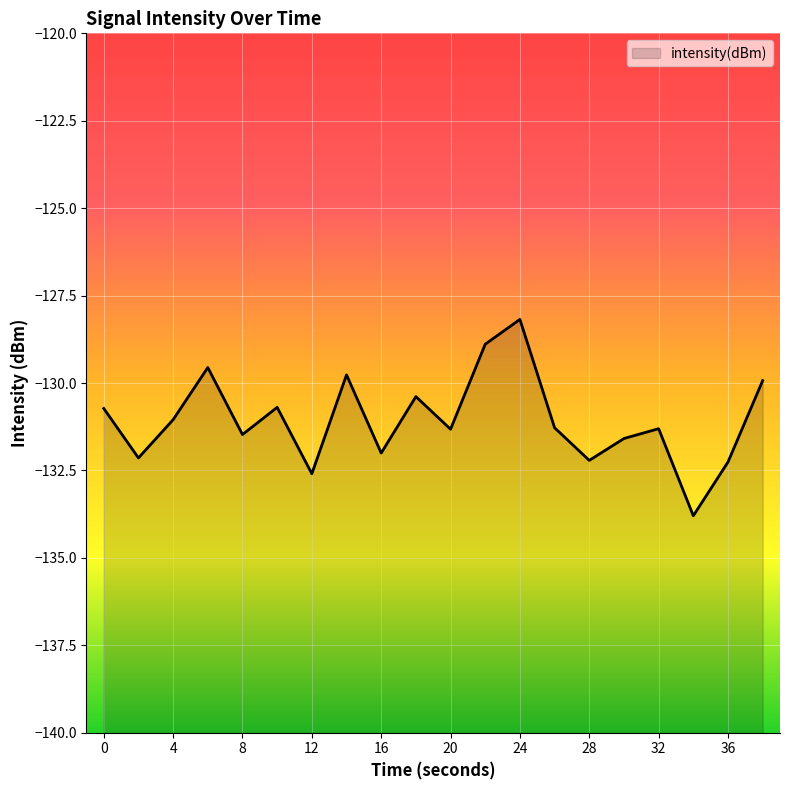

List the labels in order of value, smallest first.

34, 12, 36, 28, 2, 16, 30, 8, 20, 32, 26, 4, 0, 10, 18, 38, 14, 6, 22, 24